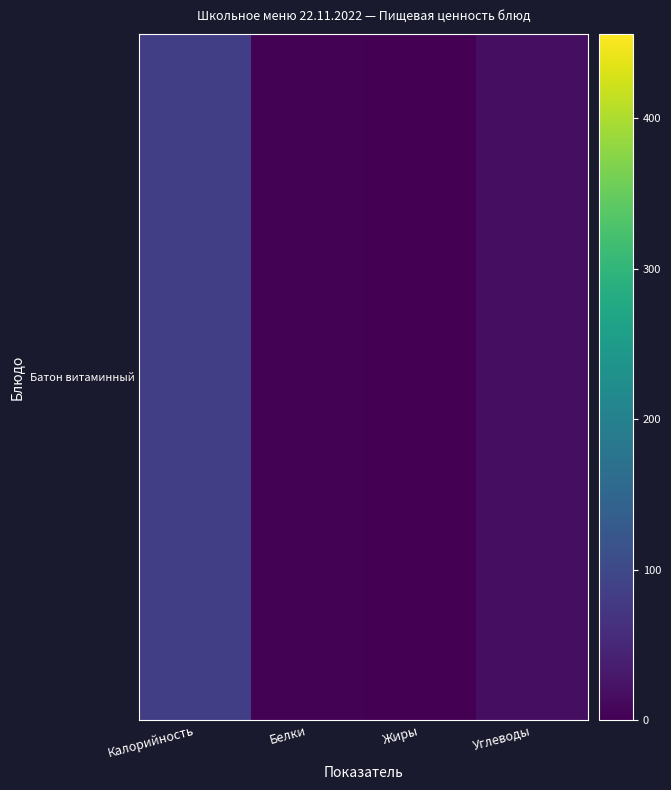

How many data points does each series have?

4